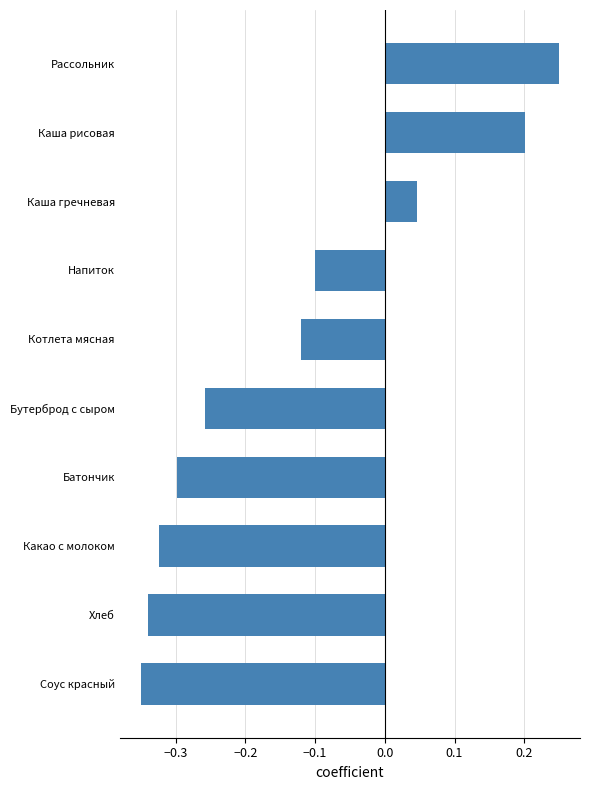

What is the difference between the maximum and minimum values?

0.6